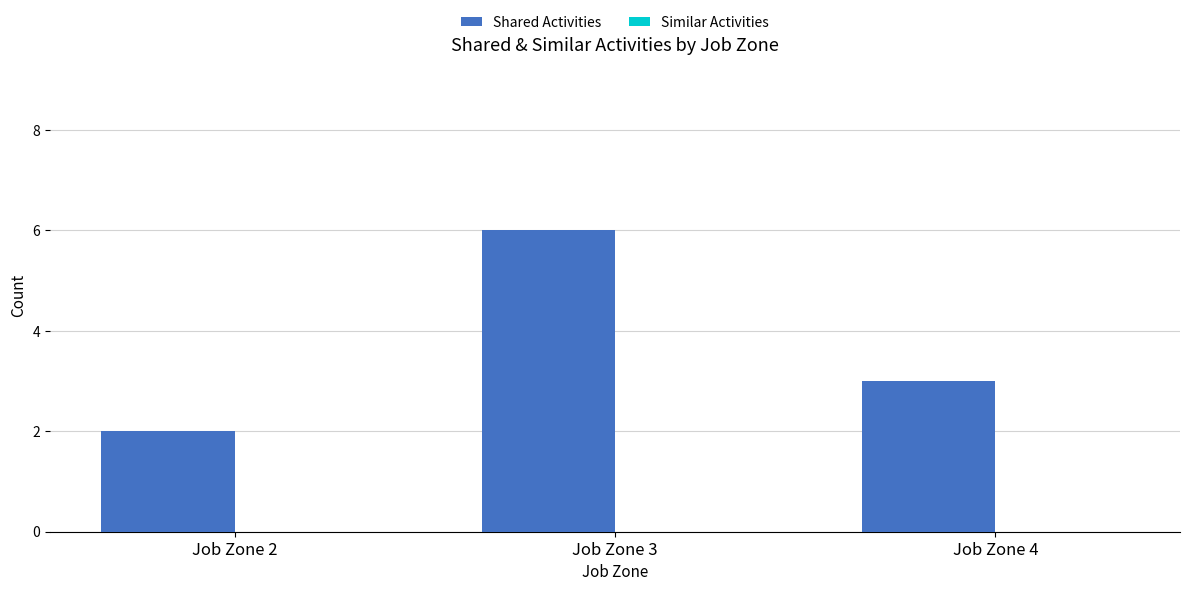

What value does the data have at Job Zone 4?

3